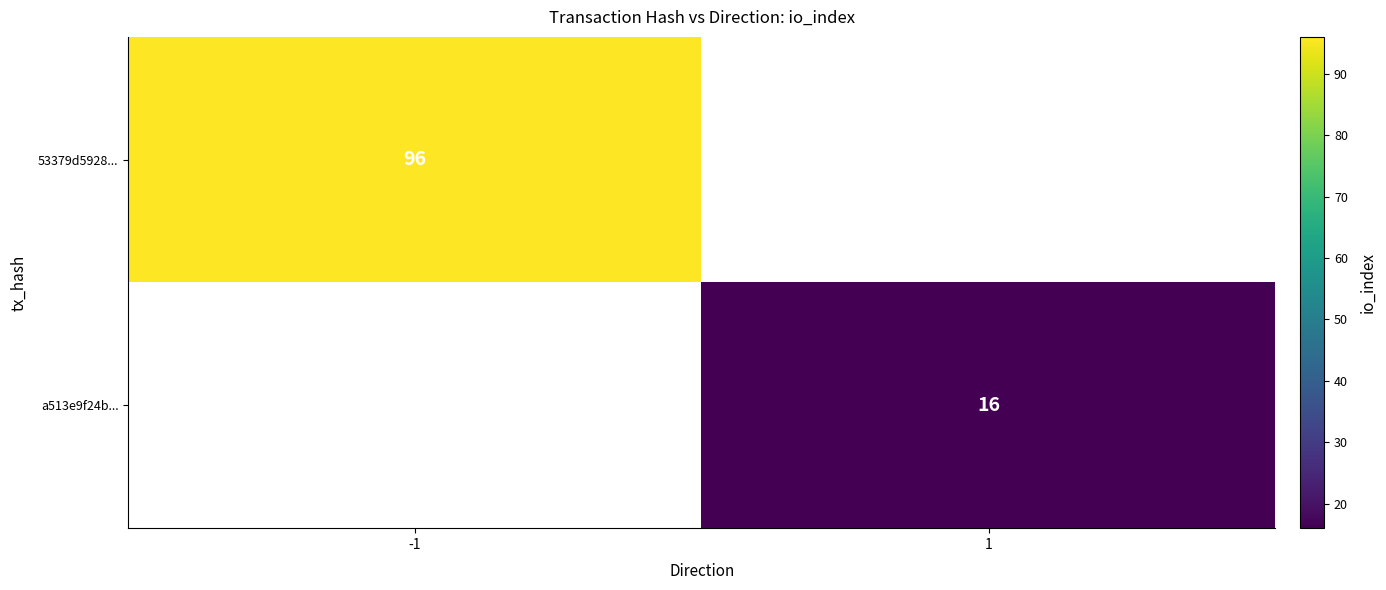

True or false: 53379d5928... has a value of 125 at -1.

False